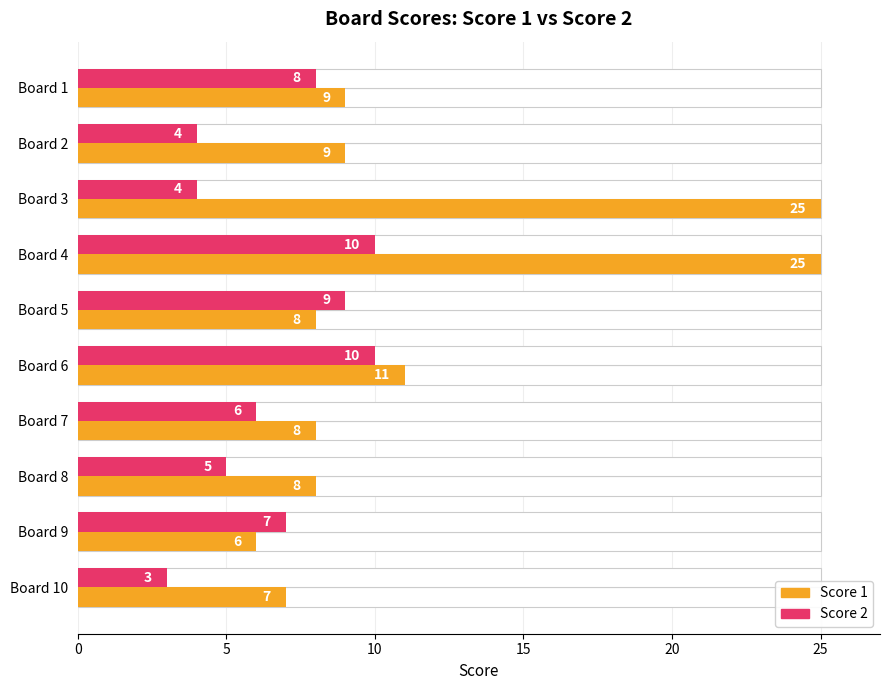

How many groups of bars are there?

10